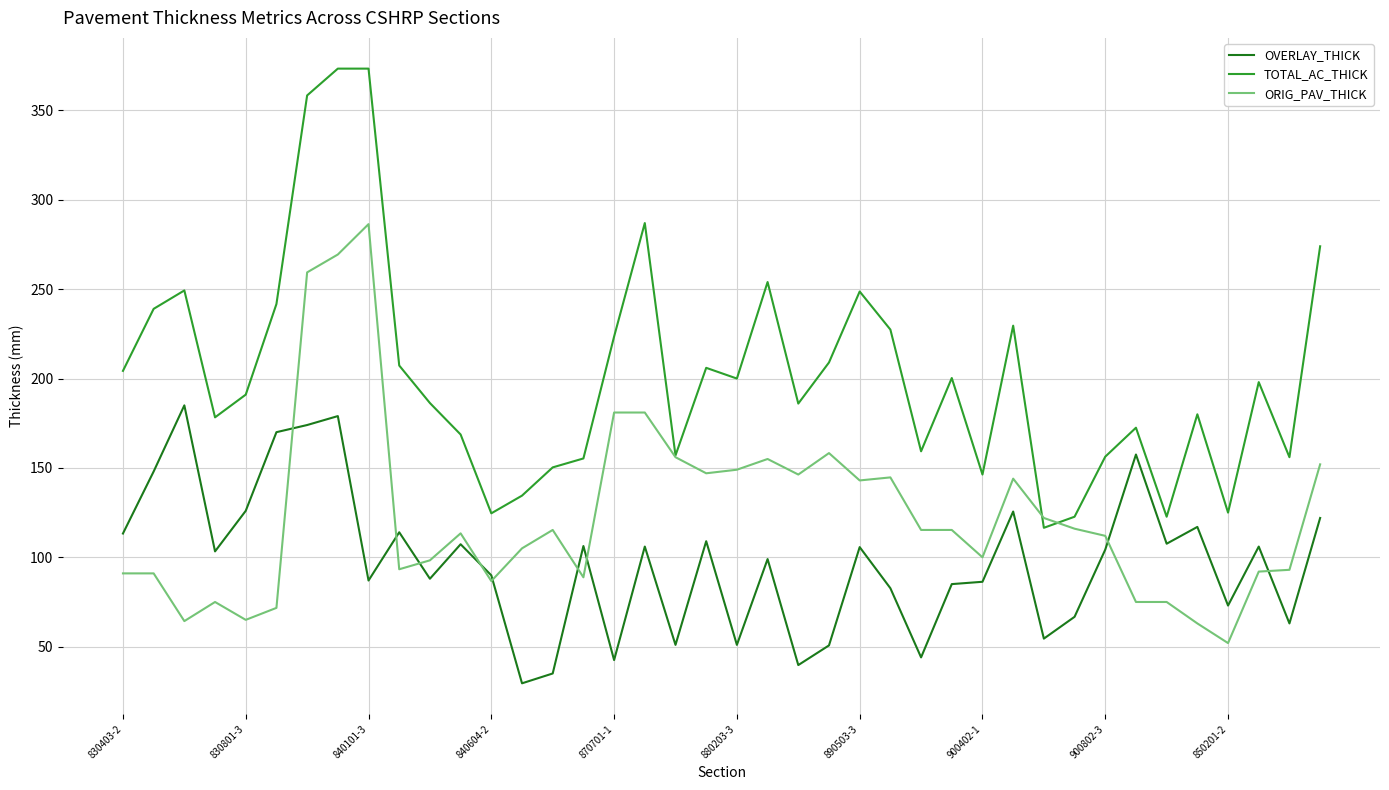

Which series has the widest spread of values?

TOTAL_AC_THICK